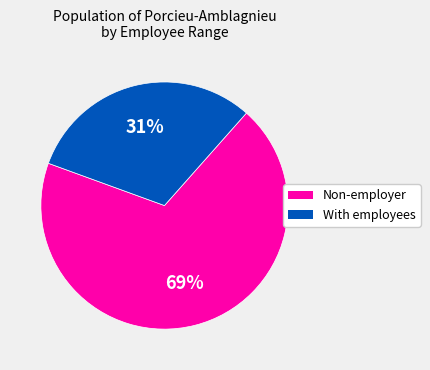

How many segments does this pie chart have?

2